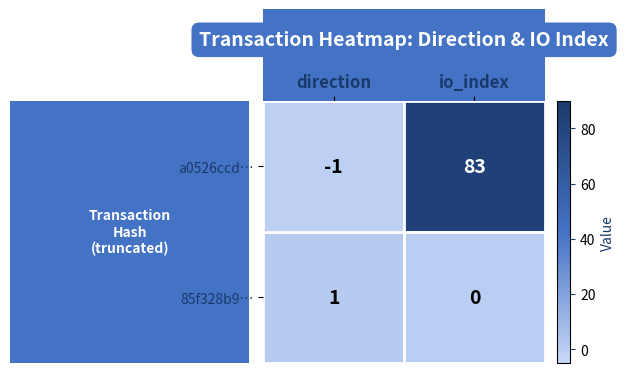

What is the greatest value displayed?

83